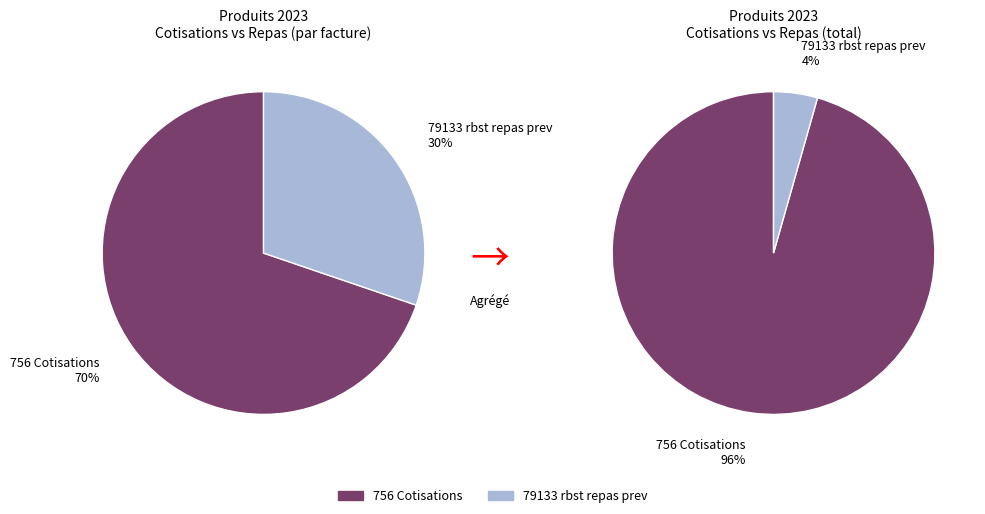

True or false: 791331 Rbst frais réun et format accounts for 0% of the total.

True